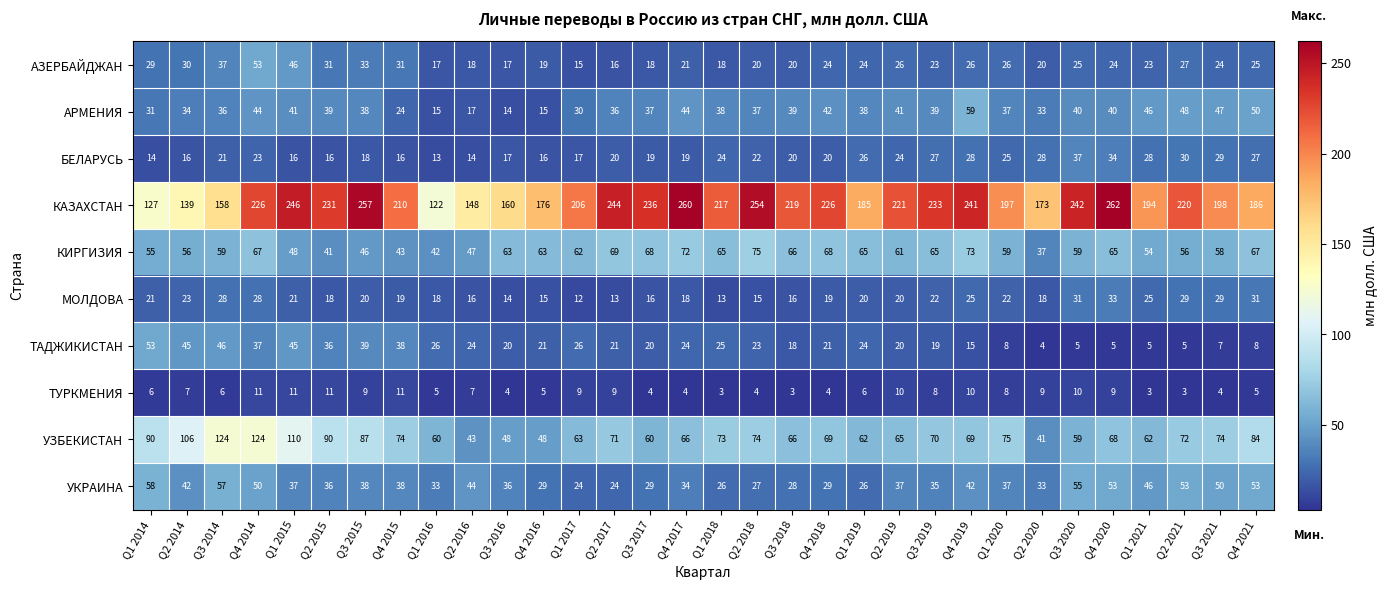

Read the КАЗАХСТАН value at Q1 2019, to the nearest 5.

185